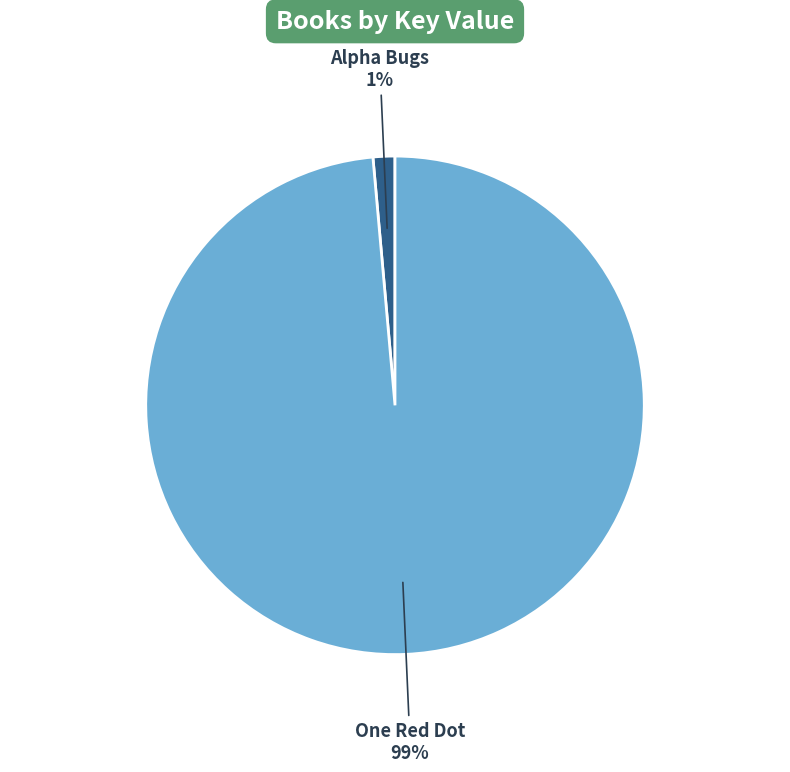

To the nearest percent, what is the average slice percentage?

50%